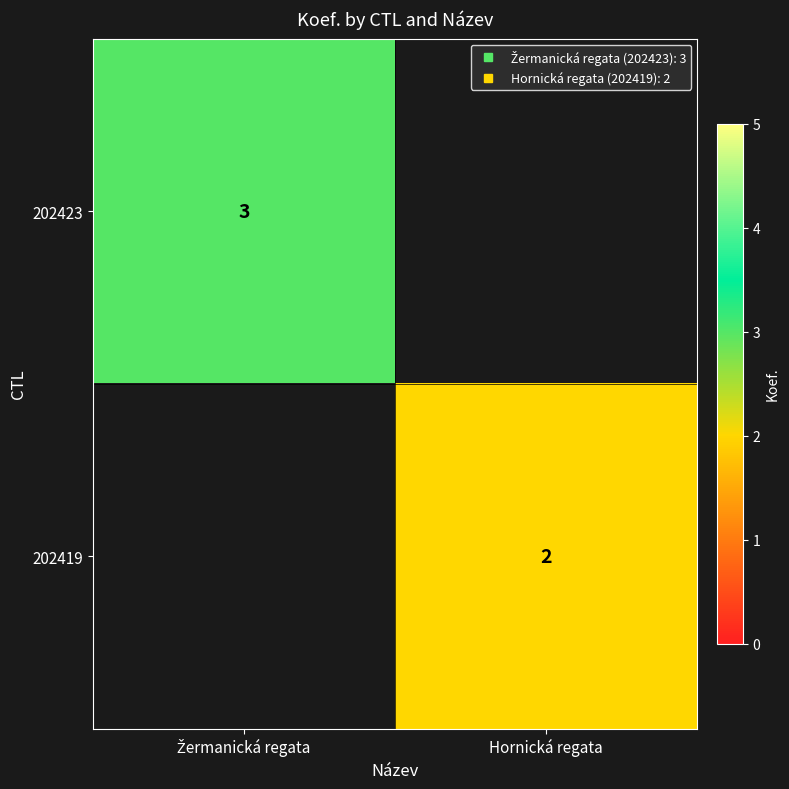

What is the maximum value for 202423?

3.0